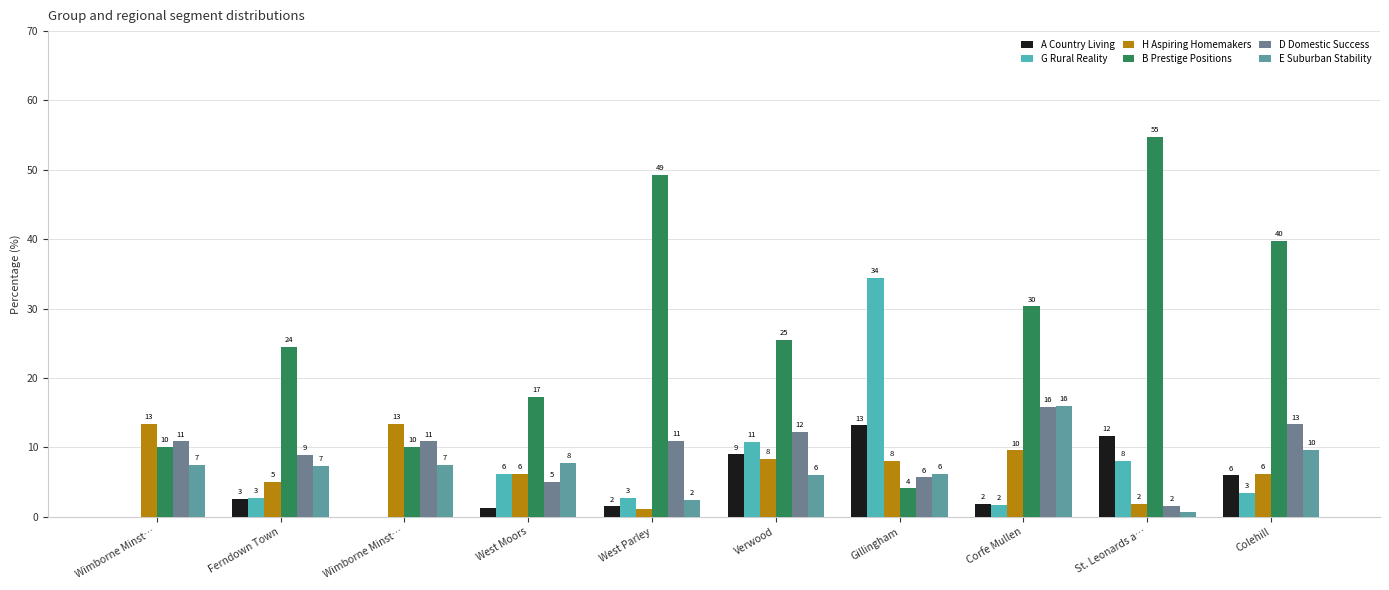

Which series changed the most between Ferndown Town and Gillingham?

G Rural Reality